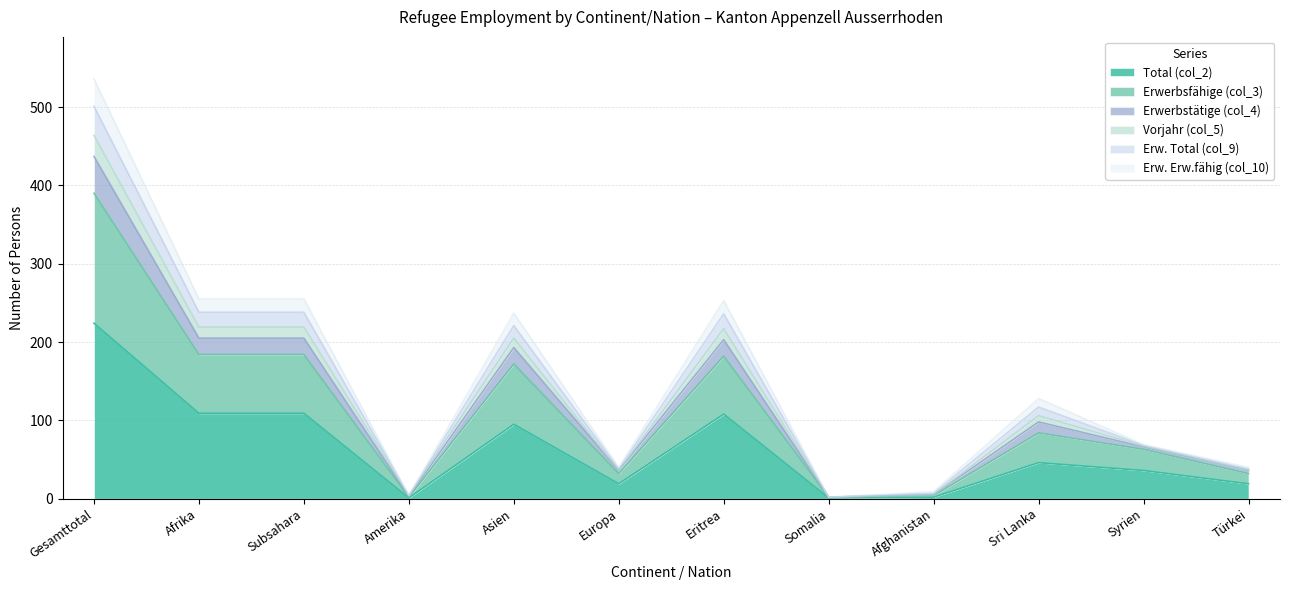

Is it true that Total (col_2) equals 19 at Türkei?

True